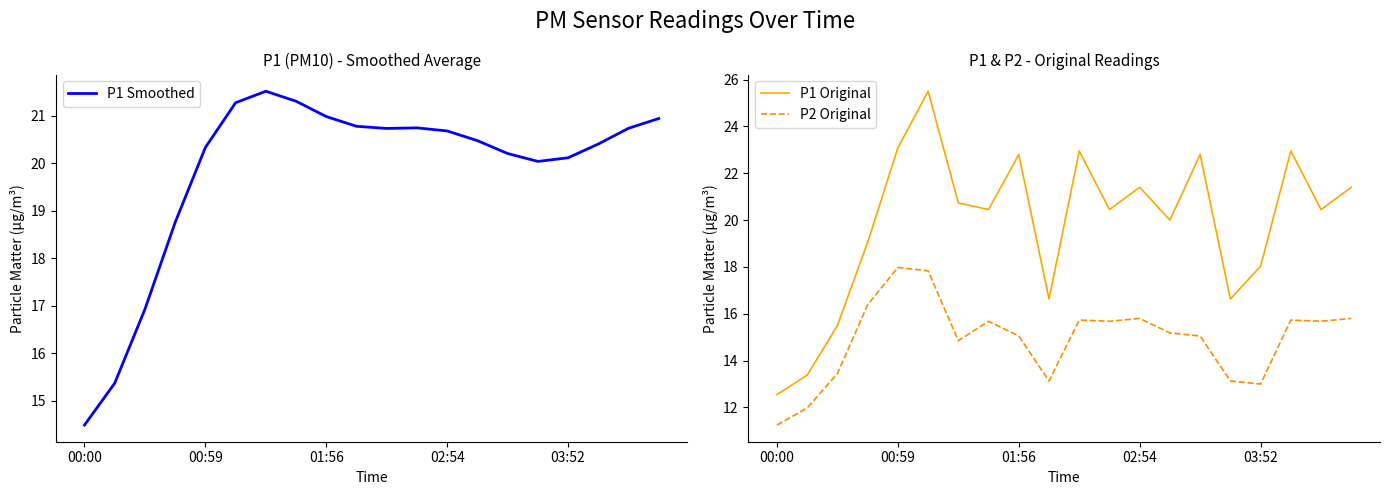

True or false: P2 Original has a value of 15.8 at 02:54.

True